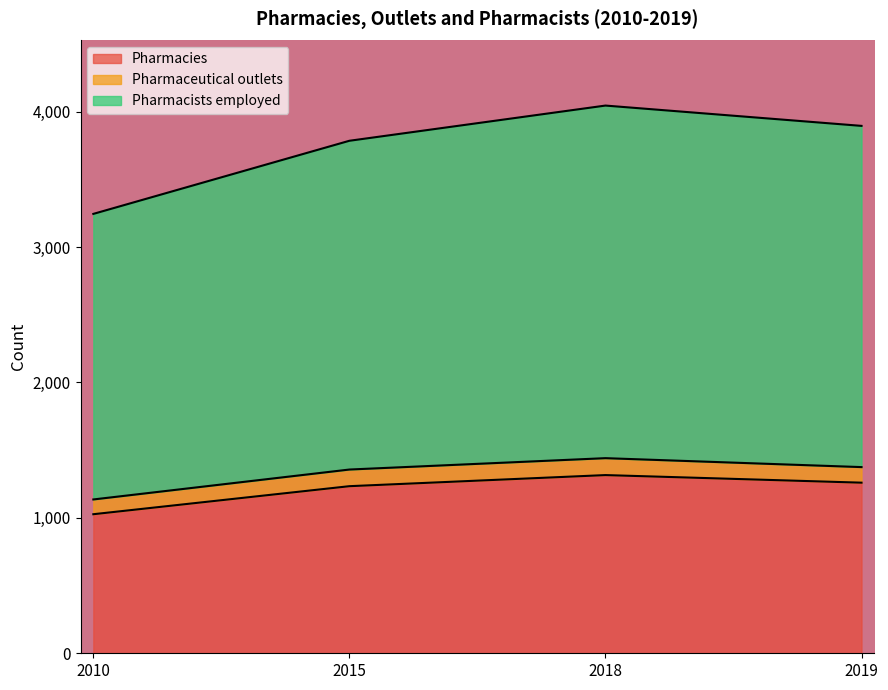

What is the difference between the maximum and minimum values in the Pharmacies series?

289